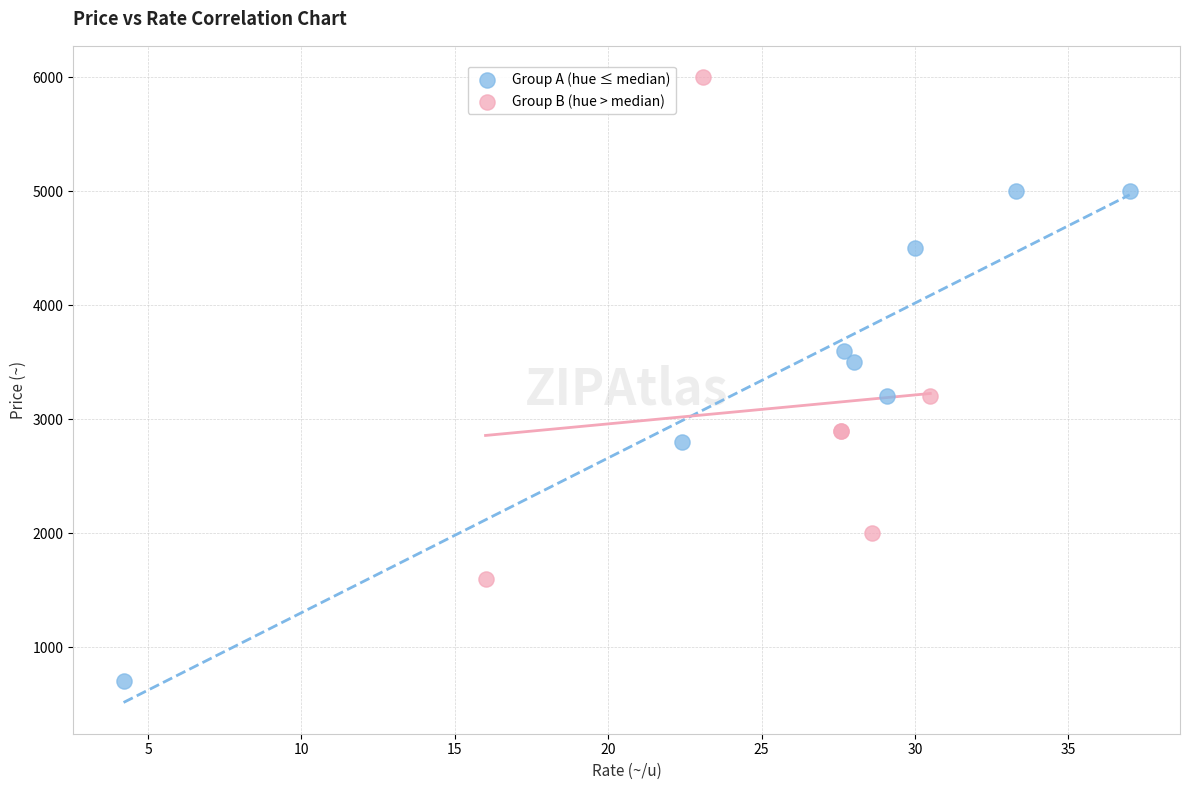

Which series contains the highest Y value?

Group B (hue > median)